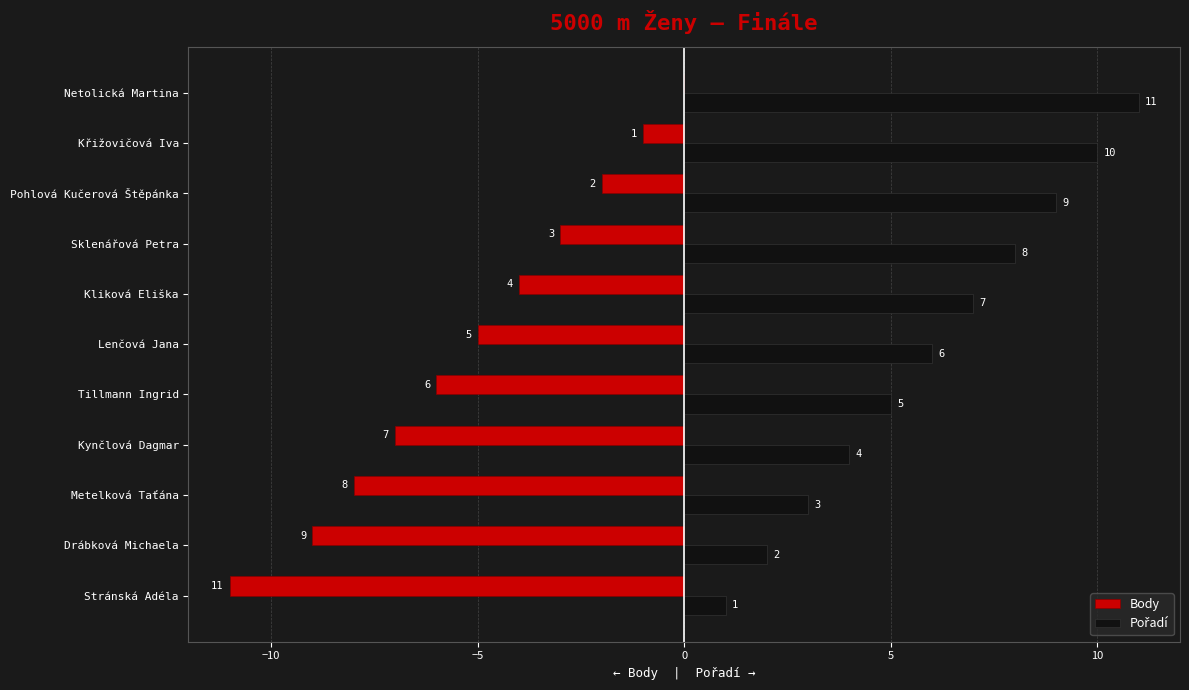

True or false: Body has a value of -4 at Metelková Taťána.

False